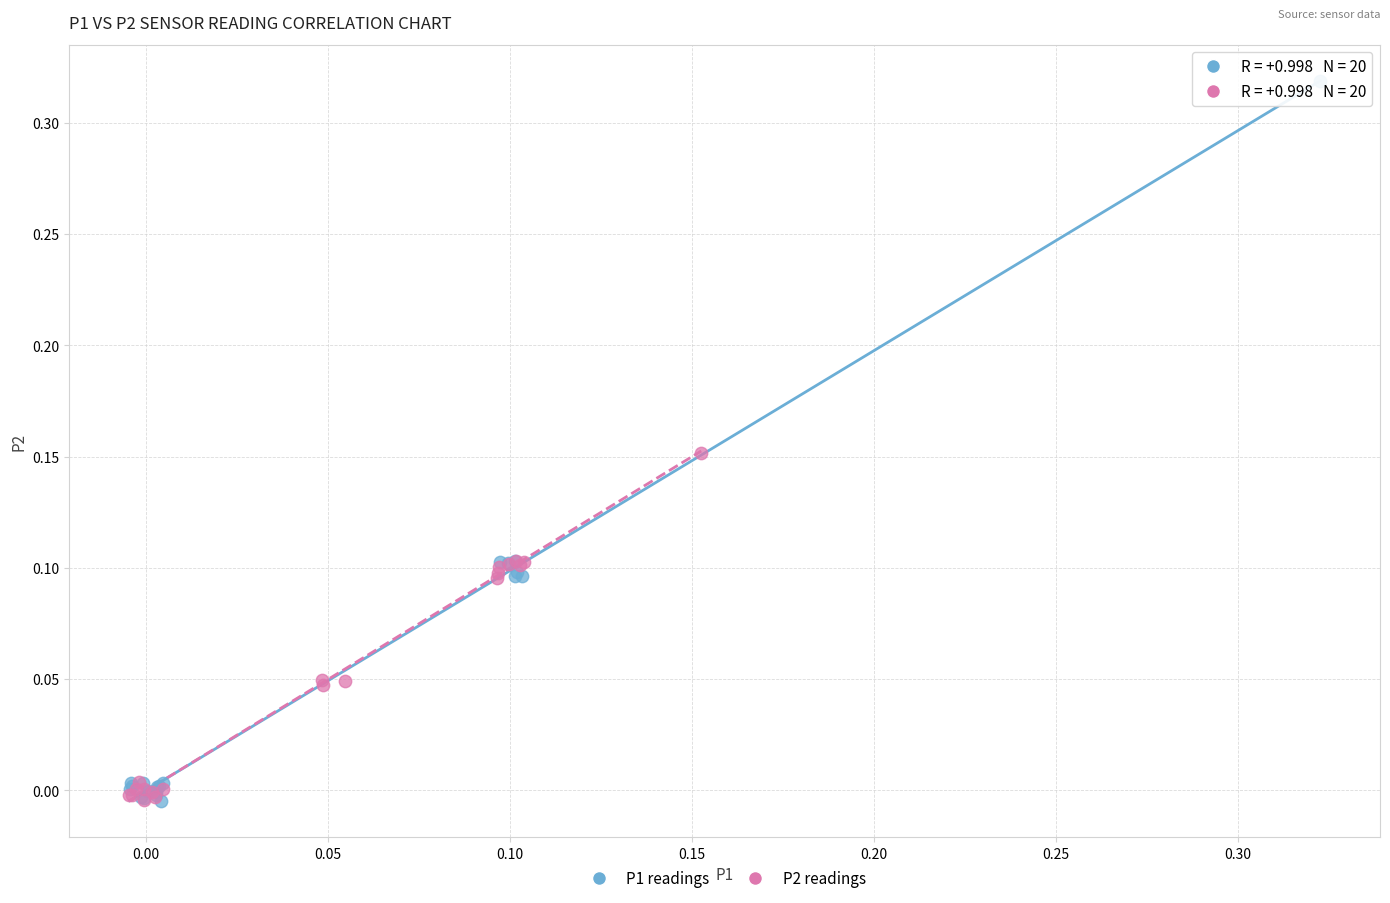

Which series reaches the maximum Y coordinate?

P1 readings